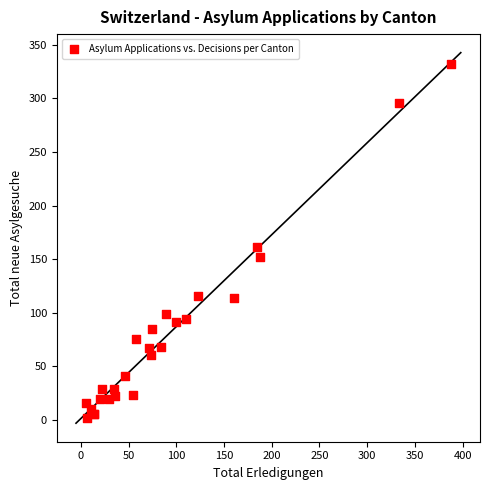

What Y value in the scatter plot is closest to 167?

161